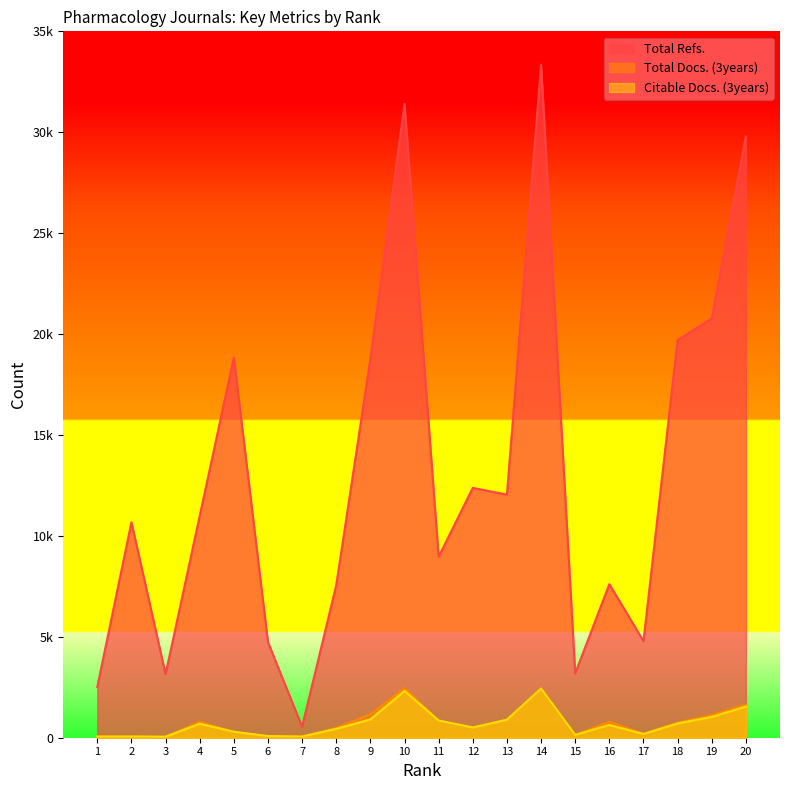

Does the chart display data point markers on the line(s)?

No